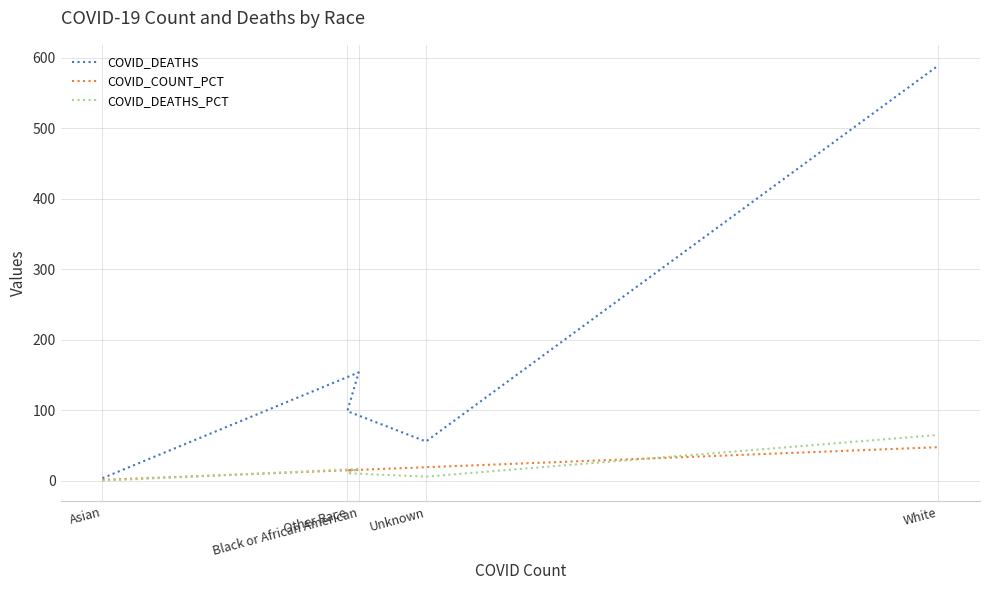

Which series has the widest spread of values?

COVID_DEATHS